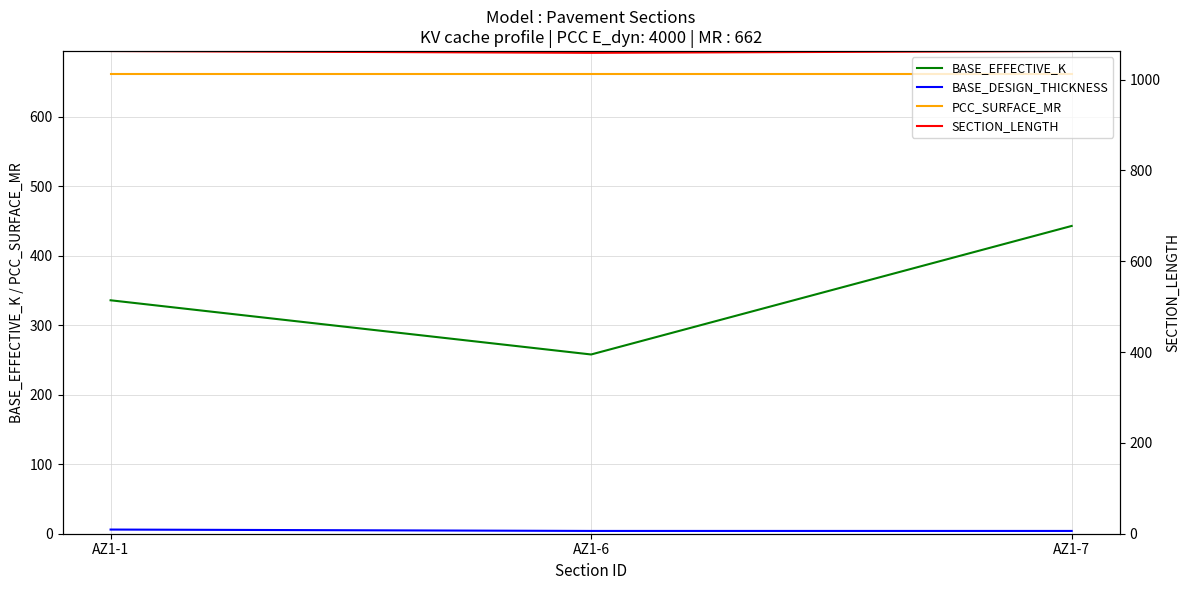

Which has a higher value, AZ1-7 or AZ1-6?

AZ1-7